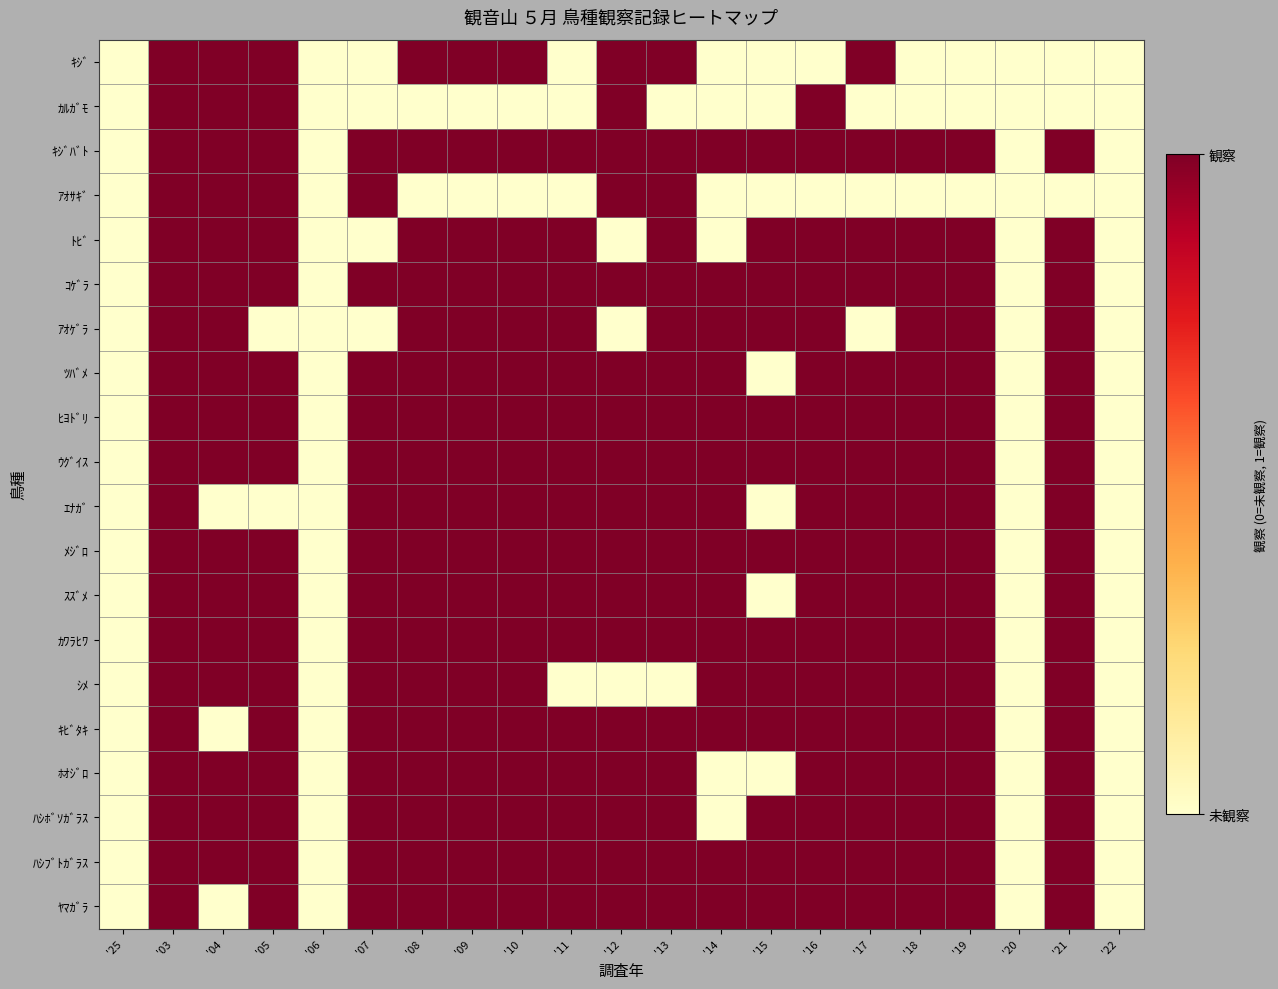

List the series in order of their peak value, highest first.

ｷｼﾞ, ｶﾙｶﾞﾓ, ｷｼﾞﾊﾞﾄ, ｱｵｻｷﾞ, ﾄﾋﾞ, ｺｹﾞﾗ, ｱｵｹﾞﾗ, ﾂﾊﾞﾒ, ﾋﾖﾄﾞﾘ, ｳｸﾞｲｽ, ｴﾅｶﾞ, ﾒｼﾞﾛ, ｽｽﾞﾒ, ｶﾜﾗﾋﾜ, ｼﾒ, ｷﾋﾞﾀｷ, ﾎｵｼﾞﾛ, ﾊｼﾎﾞｿｶﾞﾗｽ, ﾊｼﾌﾞﾄｶﾞﾗｽ, ﾔﾏｶﾞﾗ